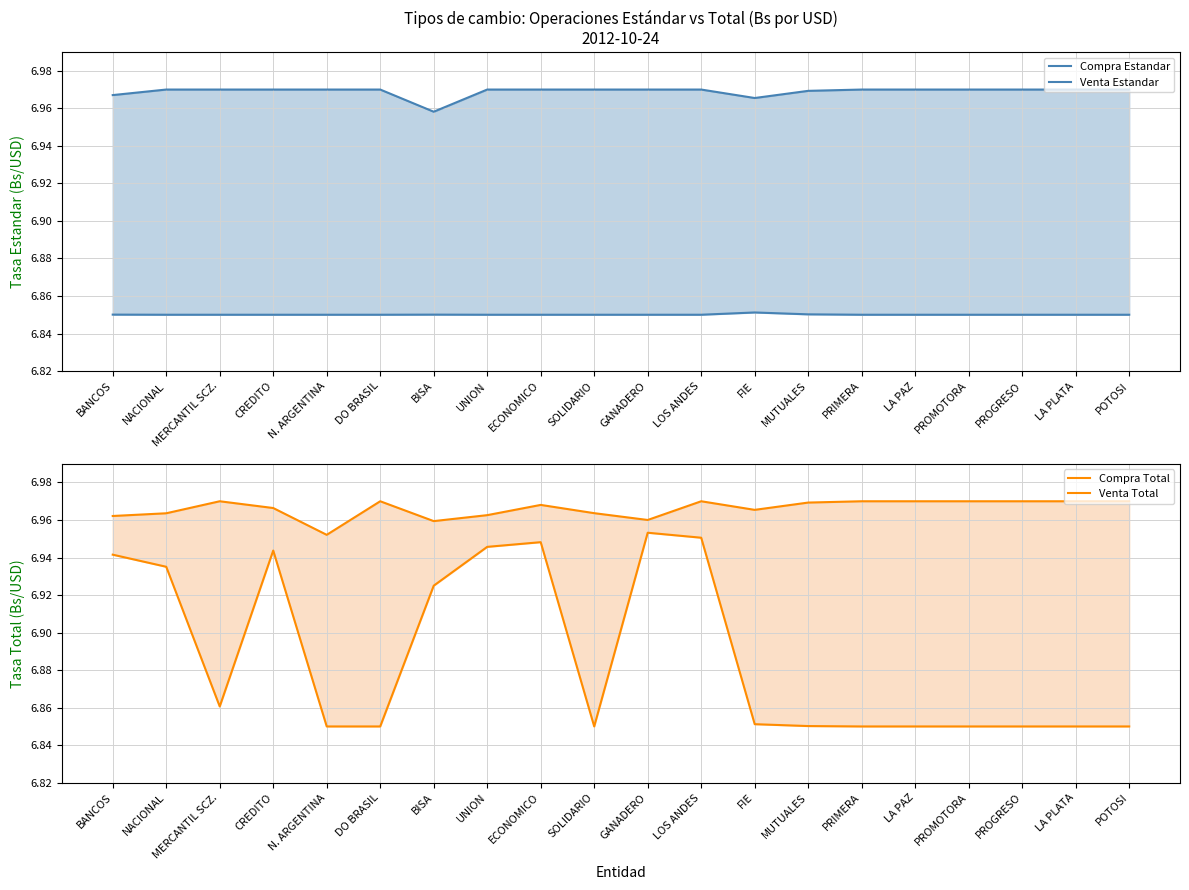

Count the Venta Estandar values in the range 6 to 7.

20